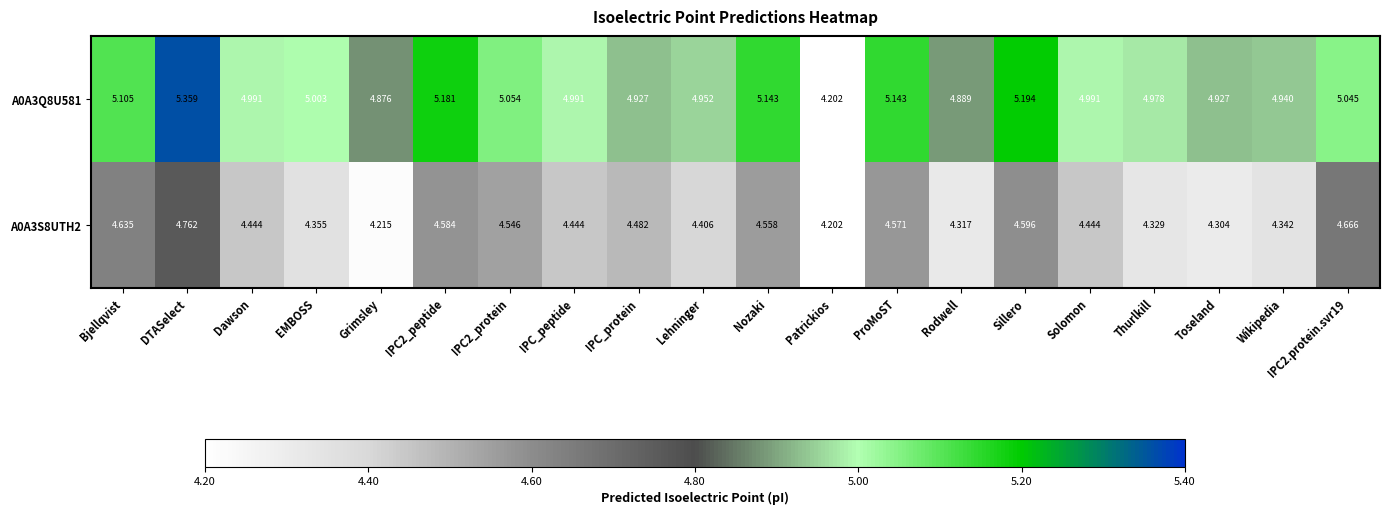

At which label does A0A3Q8U581 reach its peak?

DTASelect